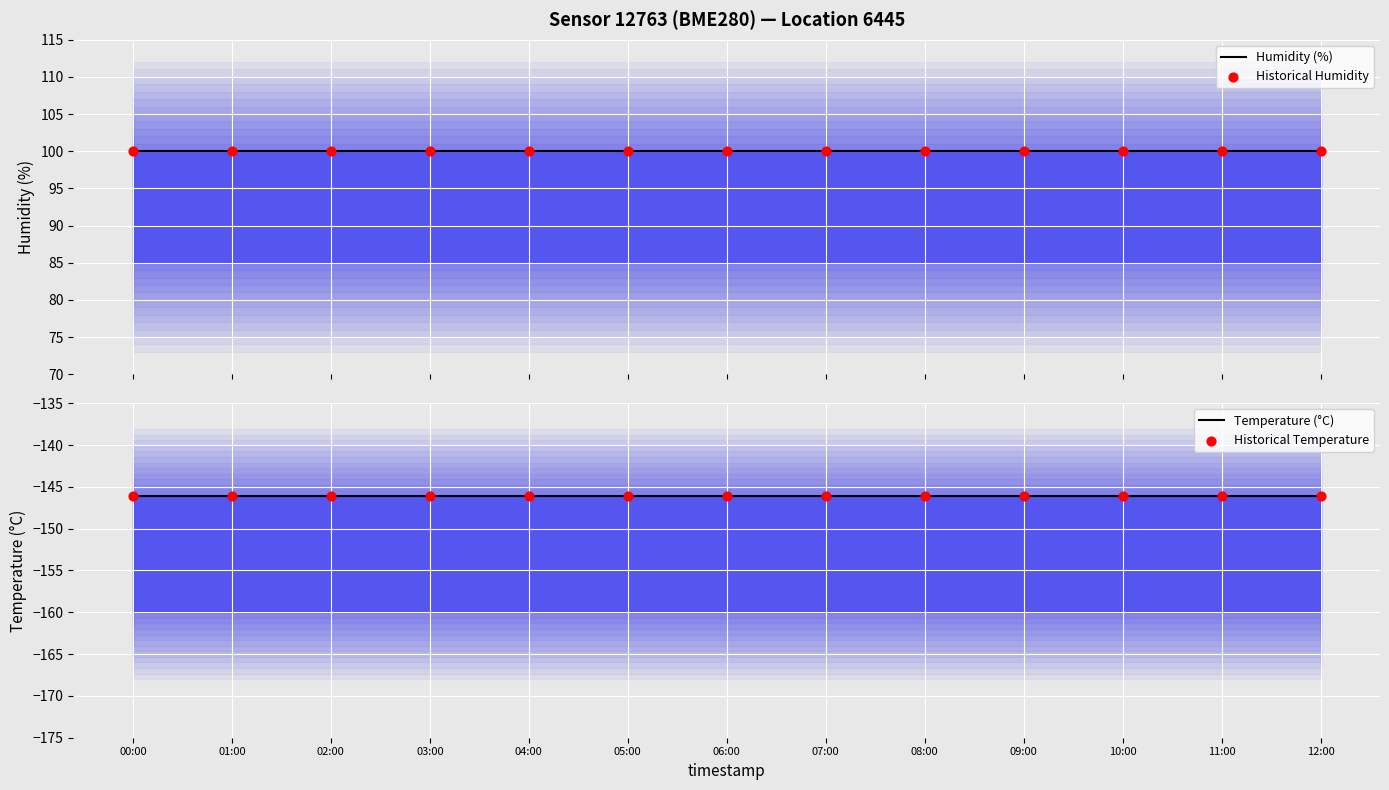

At how many categories does at least one series exceed -129?

13